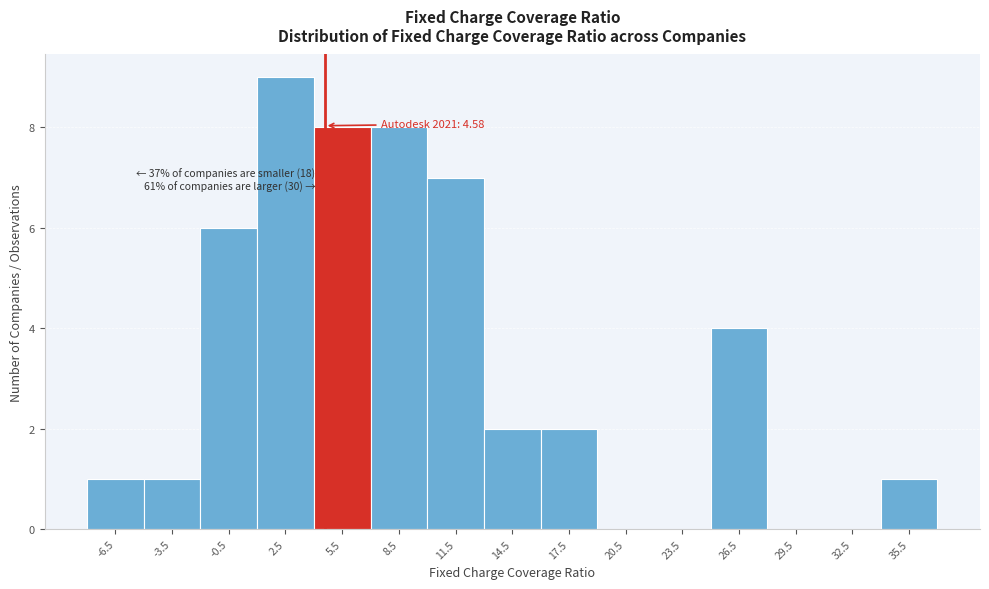

Over which range of the x-axis is the bar tallest?

1 to 4